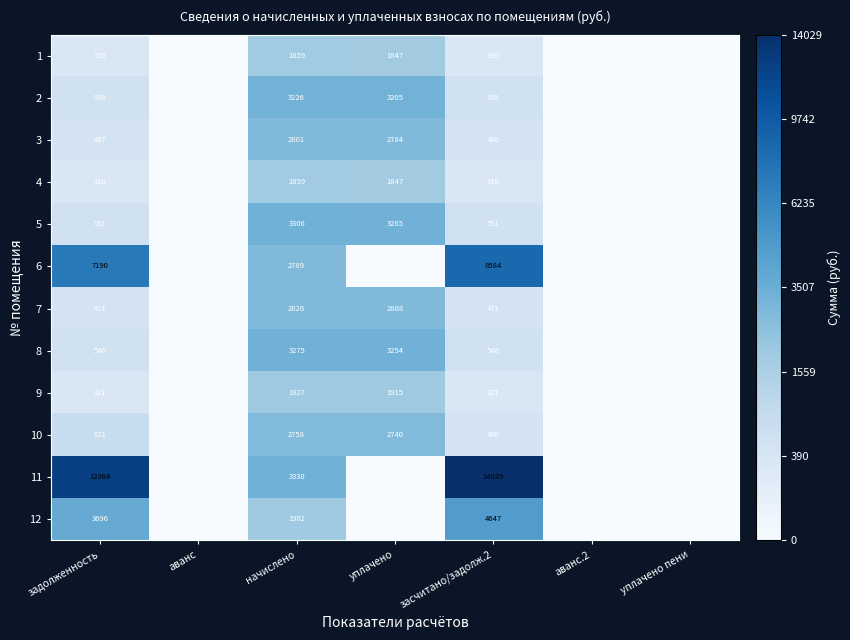

The 9 series shows 1915 at уплачено. True or false?

True